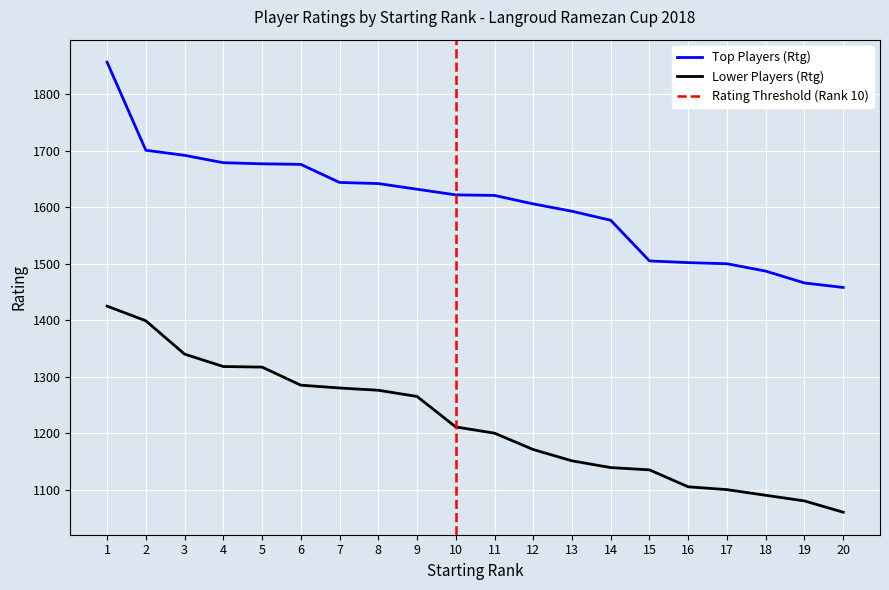

Is this an area chart (filled region under the line)?

No